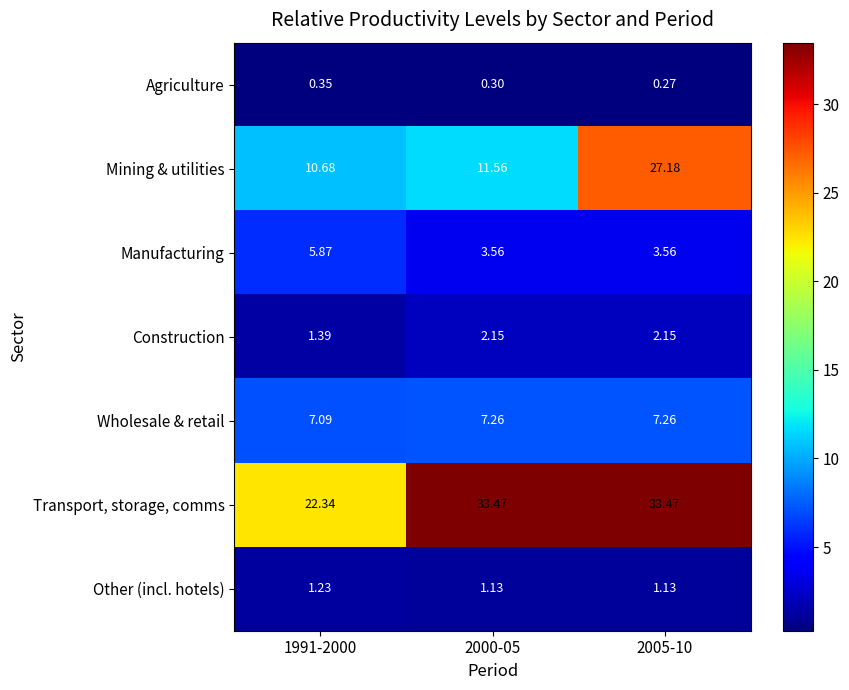

Is the value of Transport, storage, comms at 1991-2000 greater than the value of Agriculture at 2005-10?

Yes